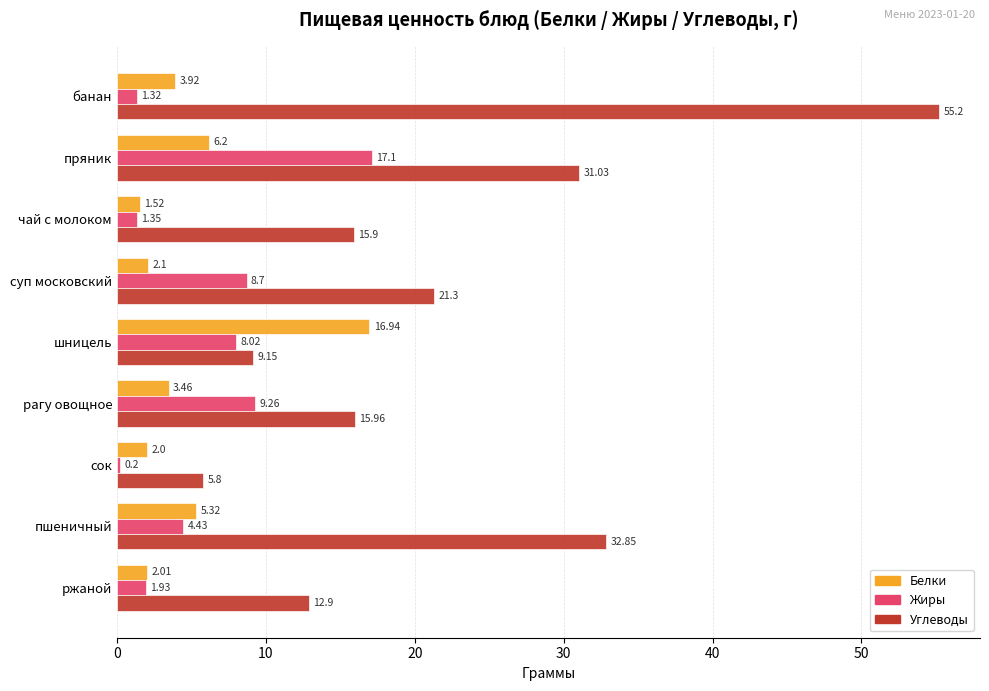

At which category is the sum across all series the highest?

банан